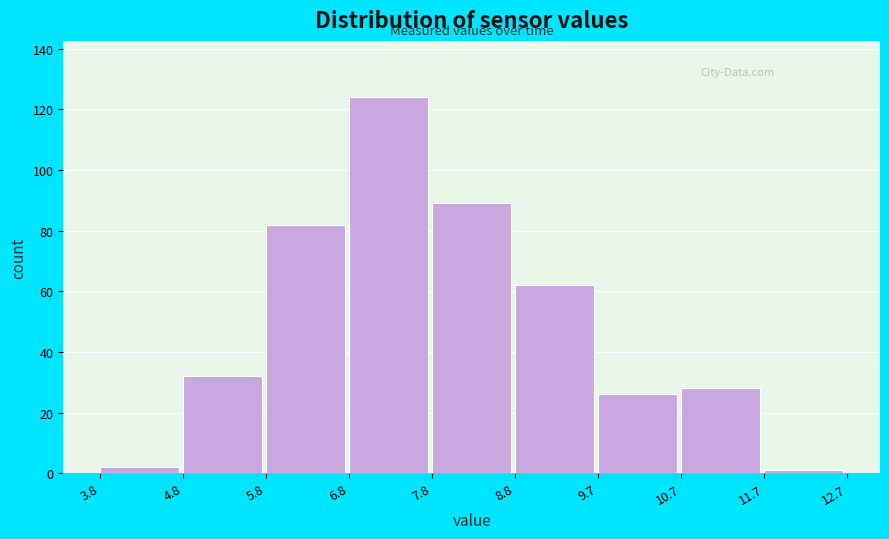

How tall is the bar that spans 3.8 to 4.8 on the x-axis? The values are not printed on the chart, so give them approximately, as read against the axis.

2